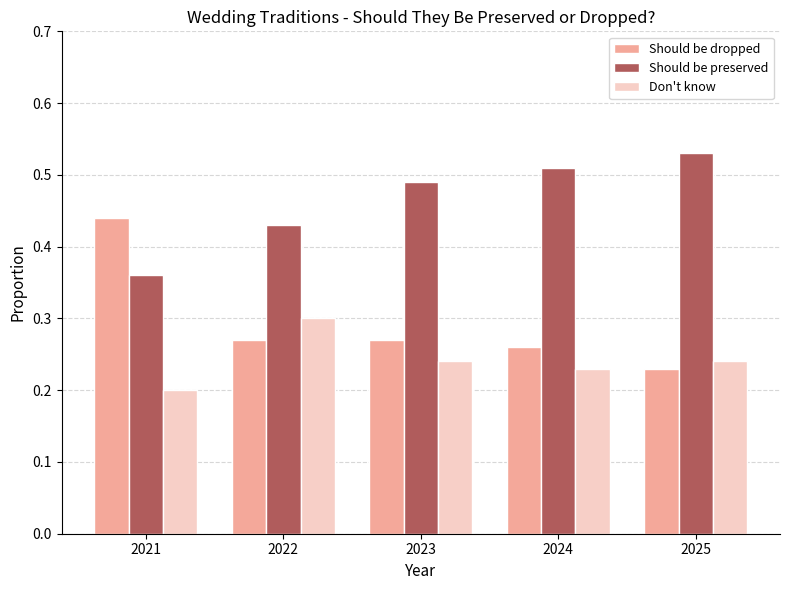

At which label does Don't know reach its peak?

2022